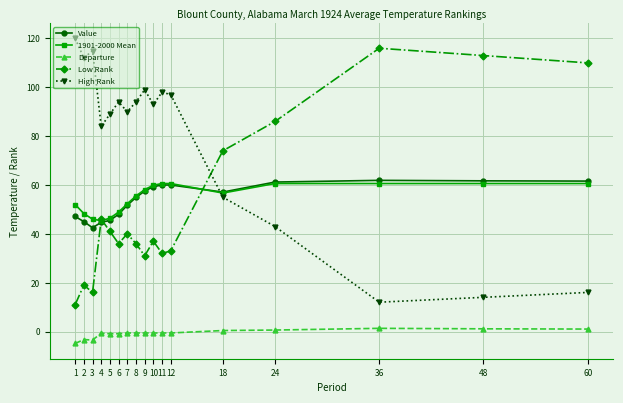

Which category has the lowest value in the Low Rank series?

1